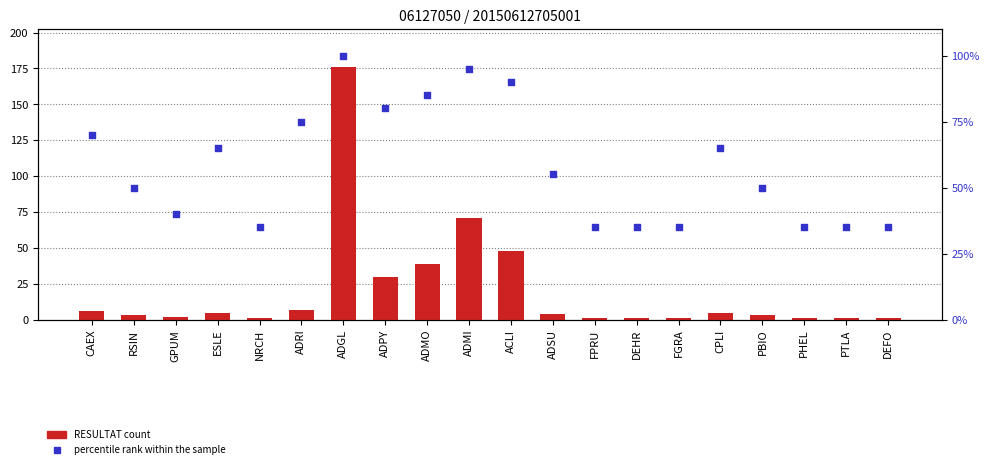

Is the value of RESULTAT count at CPLI greater than the value of percentile rank within the sample at RSIN?

No